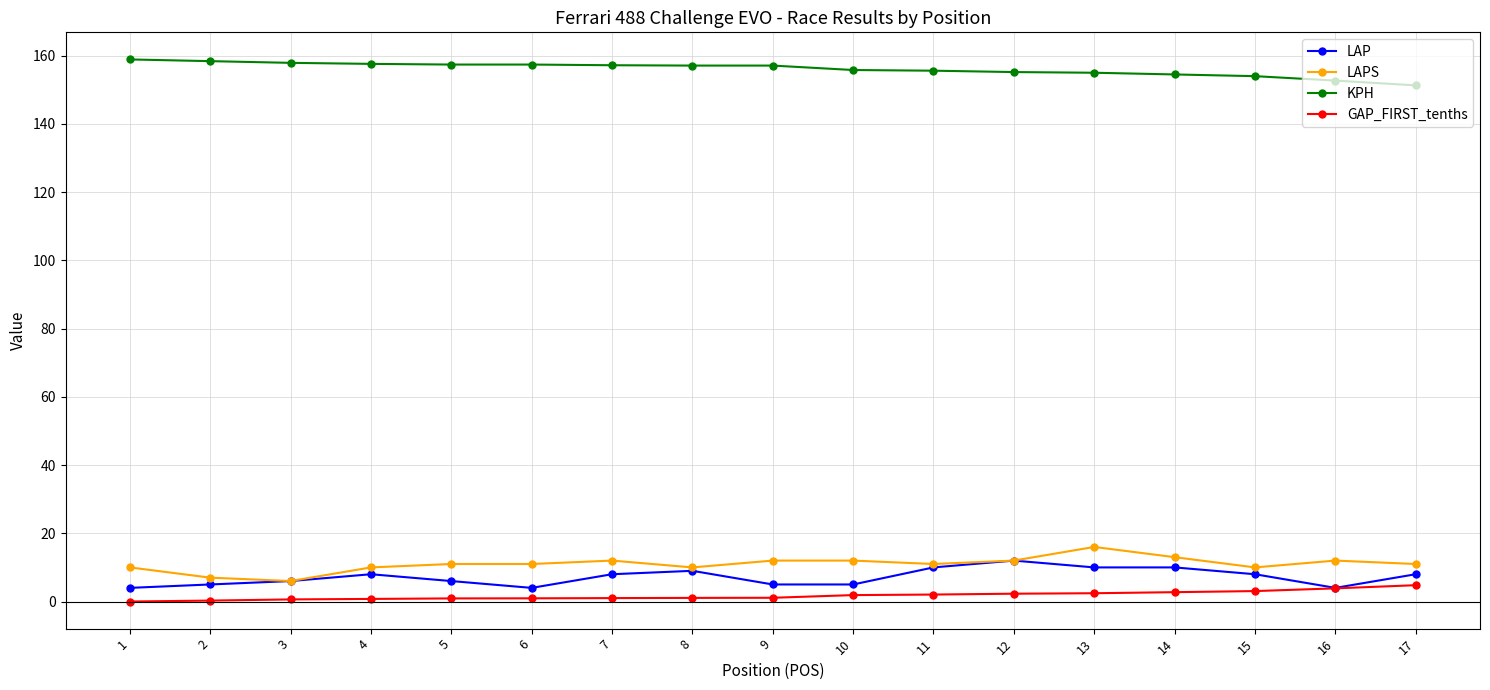

What is the maximum value shown in the chart?

158.9